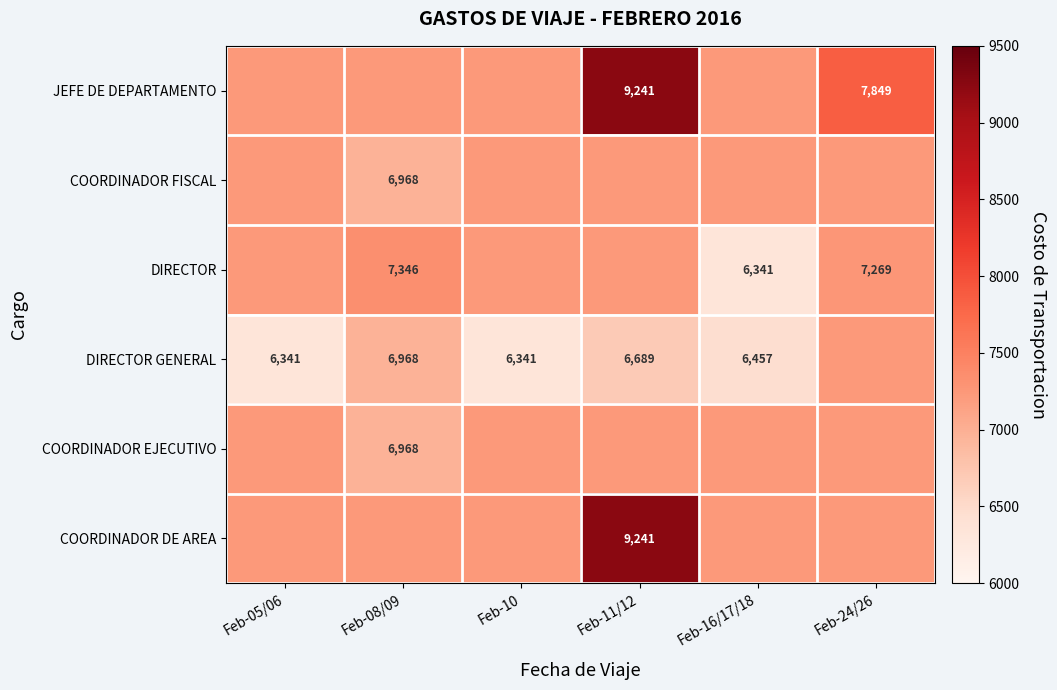

Which series has the largest total across all categories?

JEFE DE DEPARTAMENTO